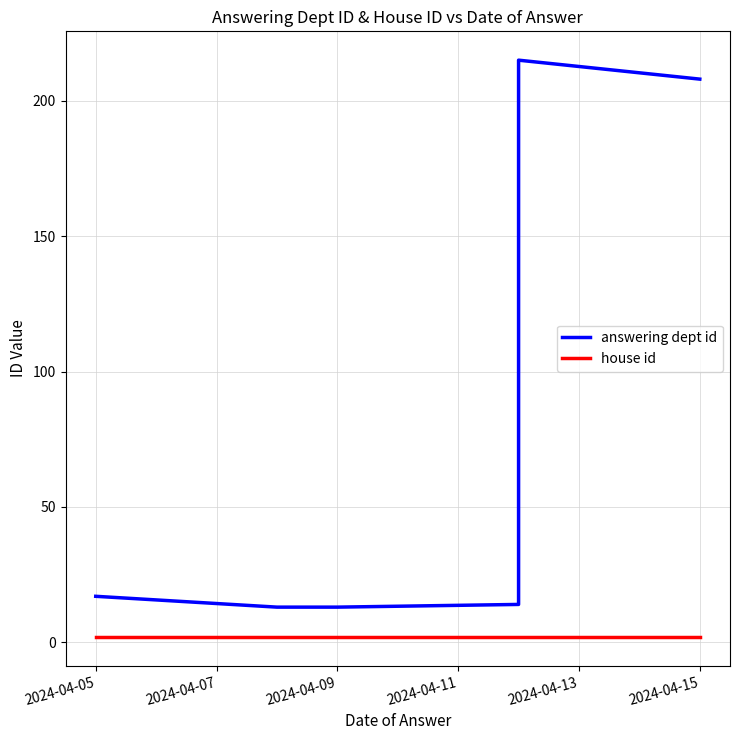

What are all the series names shown in the legend?

answering dept id, house id